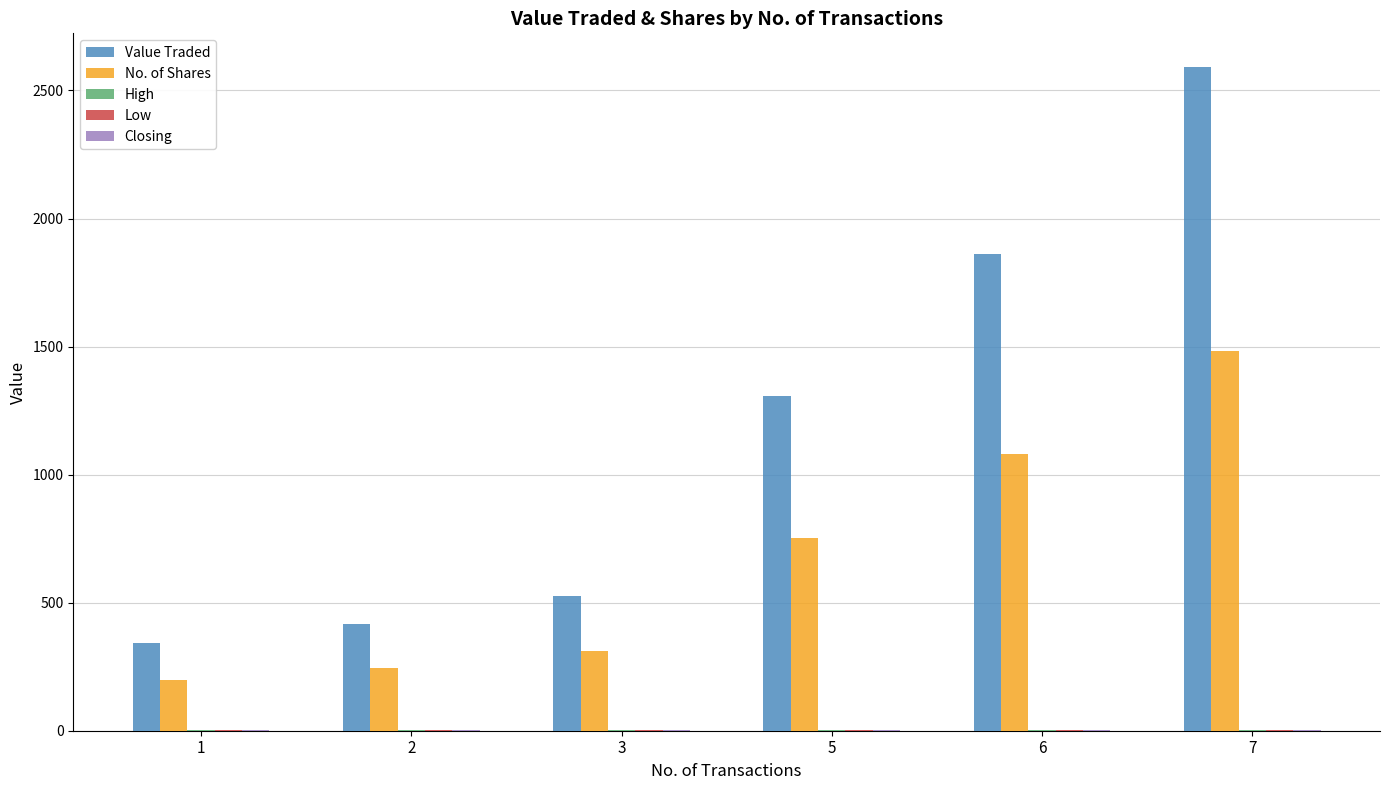

At which category is the sum across all series the highest?

7